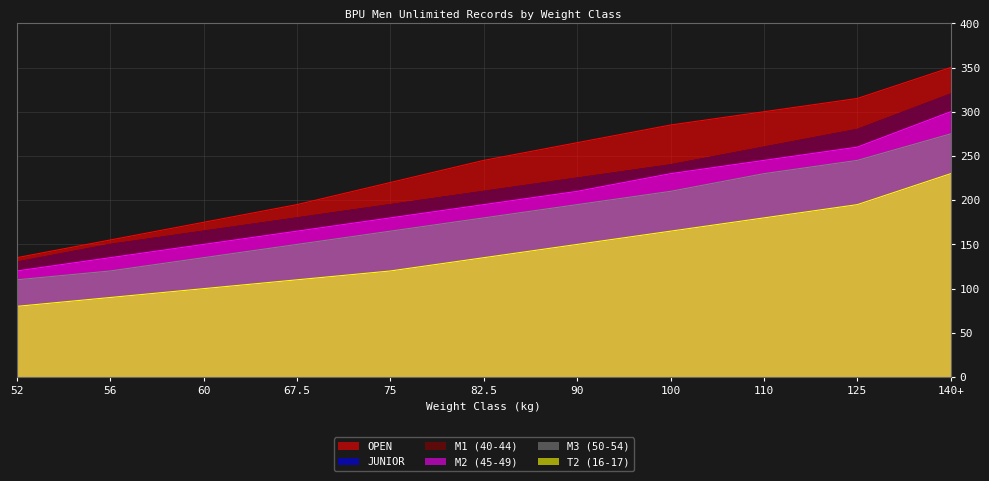

What is the spread (max minus min) of values at 56?

65